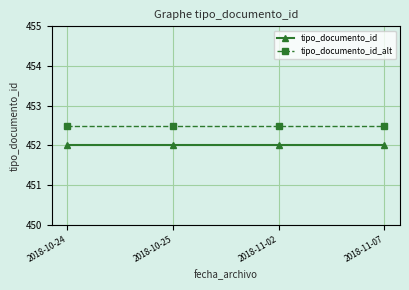

What is the value of the tipo_documento_id_alt point at the 4th from the left?

452.5